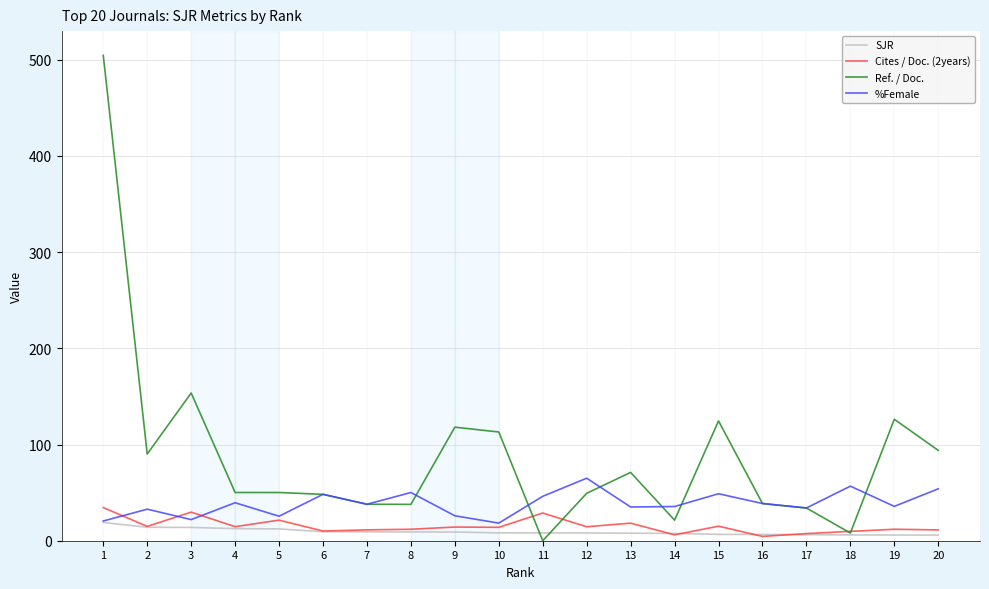

Is the value of %Female at 13 greater than the value of Ref. / Doc. at 20?

No